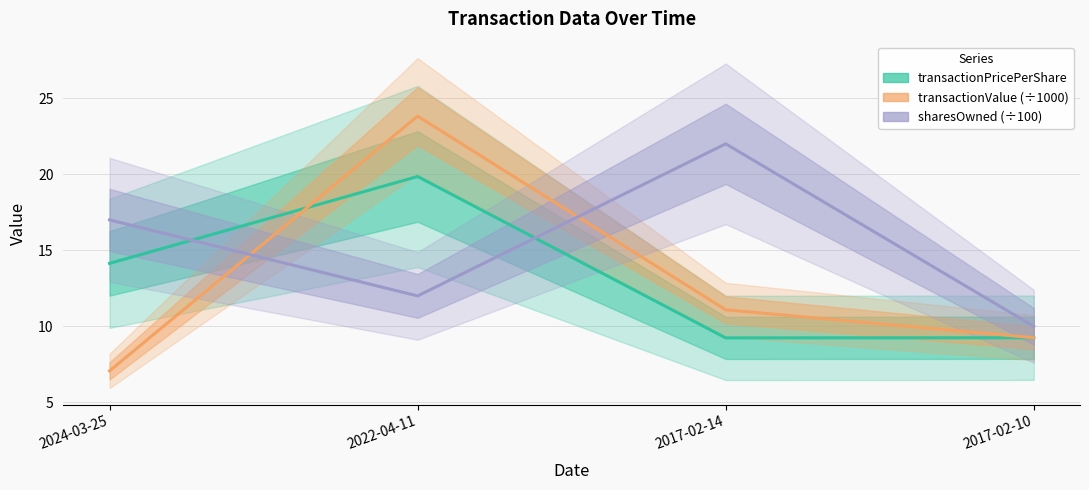

Rank the categories by sharesOwned (÷100) value from highest to lowest.

2017-02-14, 2024-03-25, 2022-04-11, 2017-02-10